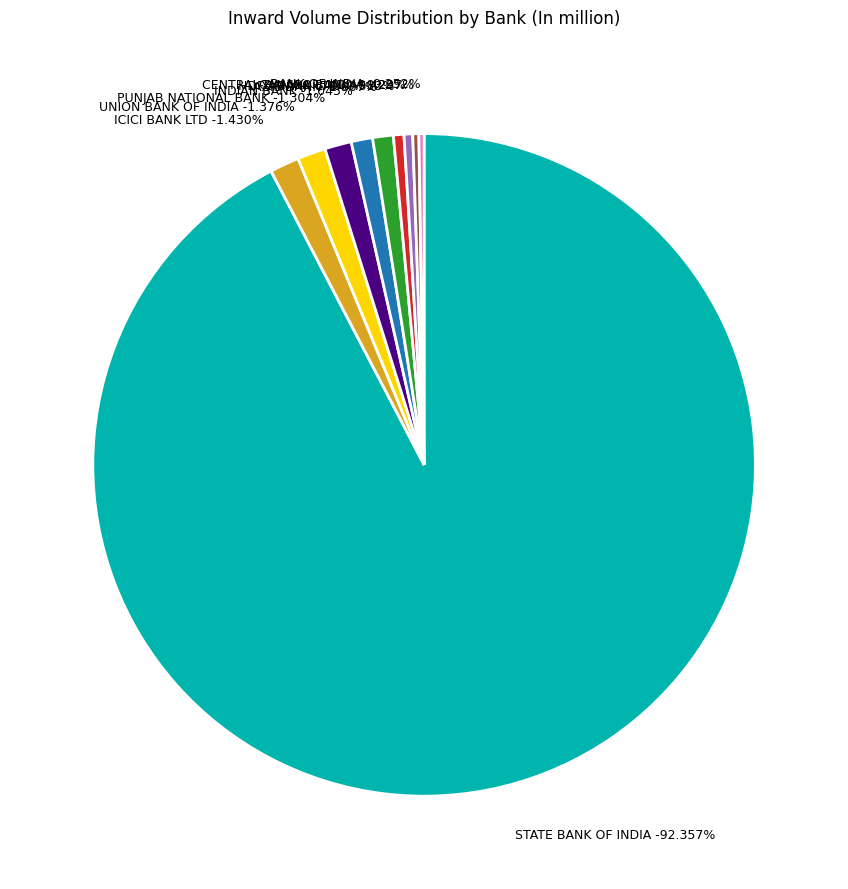

How many slices are in this pie chart?

10